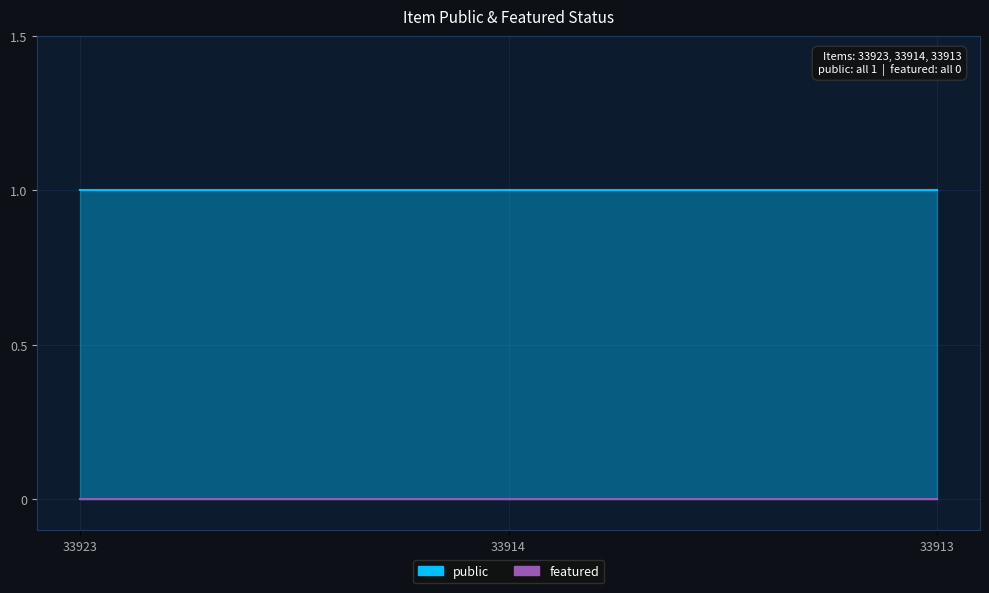

Is it true that public equals 1 at 33913?

True